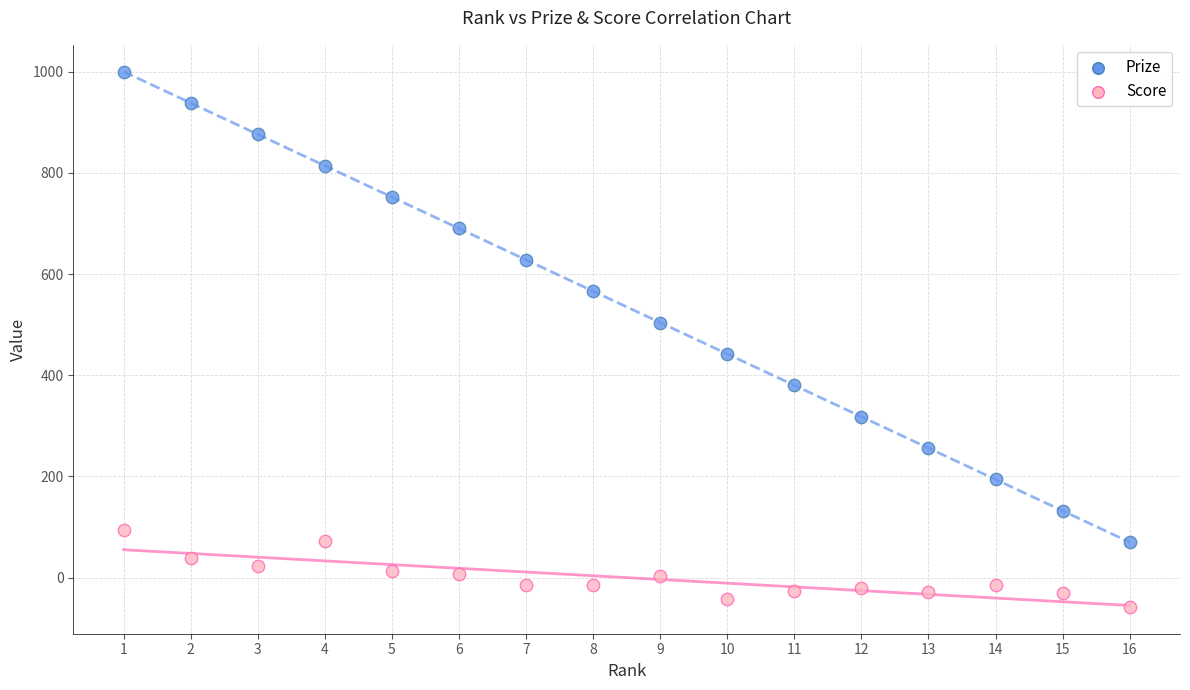

Across all data points, what is the range of X values (max minus min)?

15